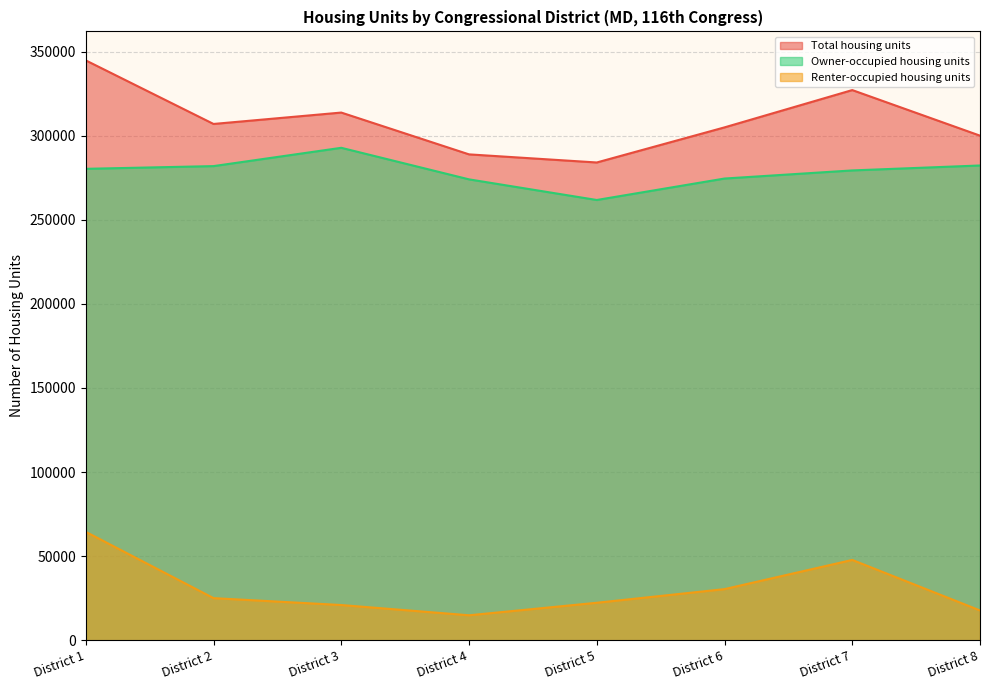

Count the number of categories in the chart.

8